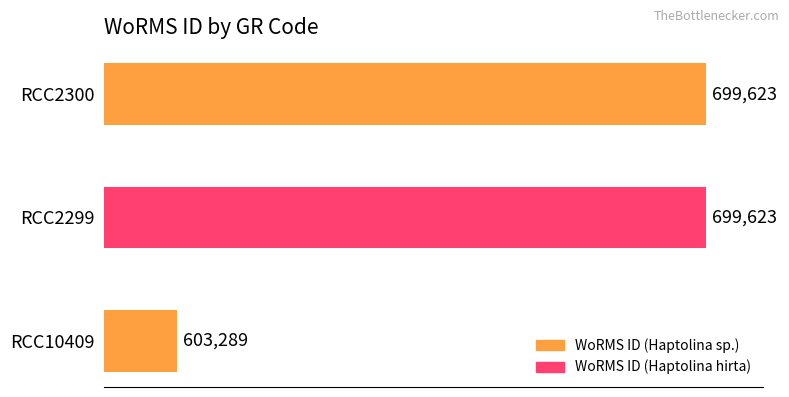

What is the sum of the values at RCC10409 and RCC2299?

1302912